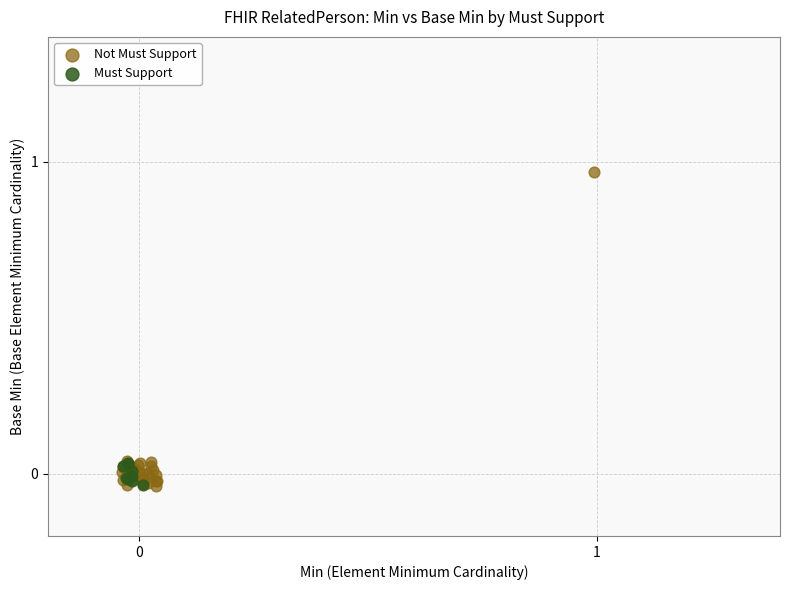

Which series reaches the maximum Y coordinate?

Not Must Support